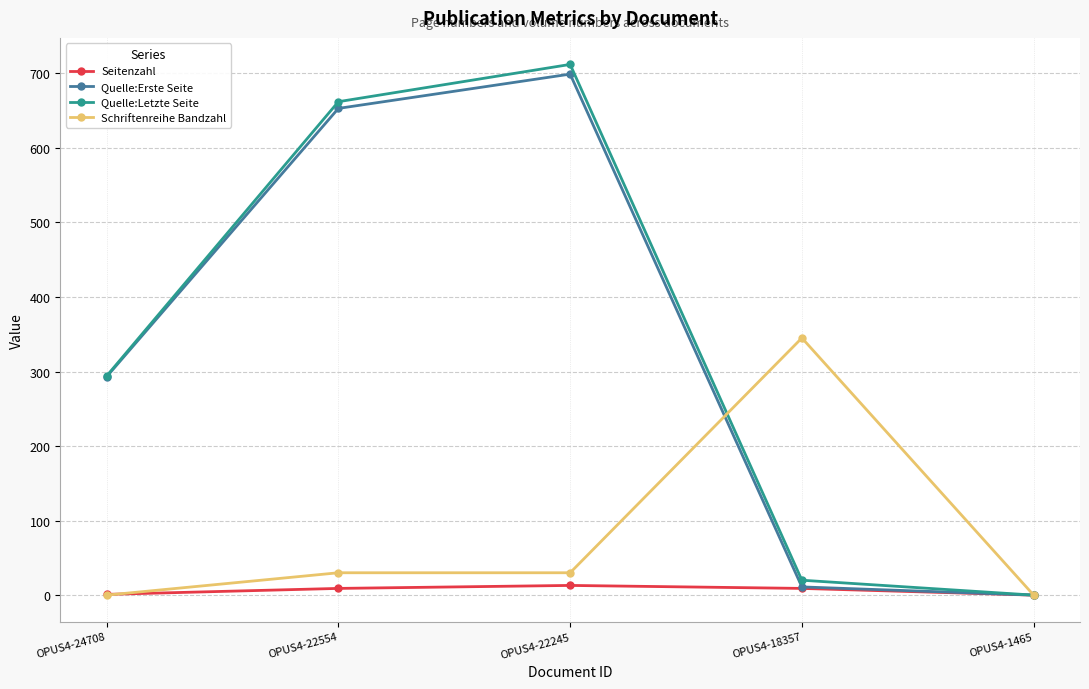

What is the difference between the maximum and second lowest values in the Schriftenreihe Bandzahl series?

345